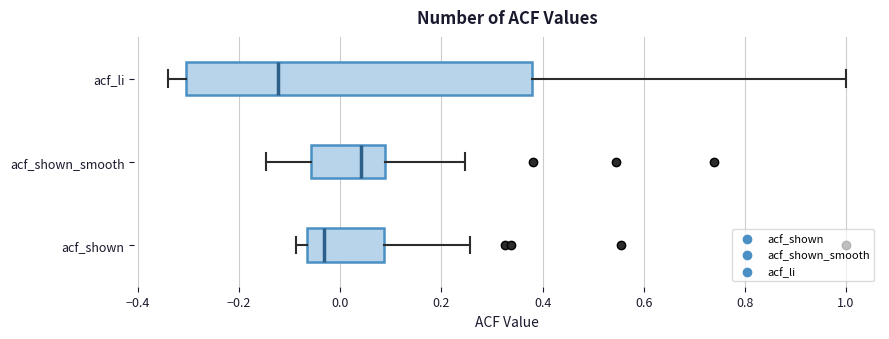

Where does the median line of the box for acf_li sit on the x-axis? The values are not printed on the chart, so give them approximately, as read against the axis.

-0.12